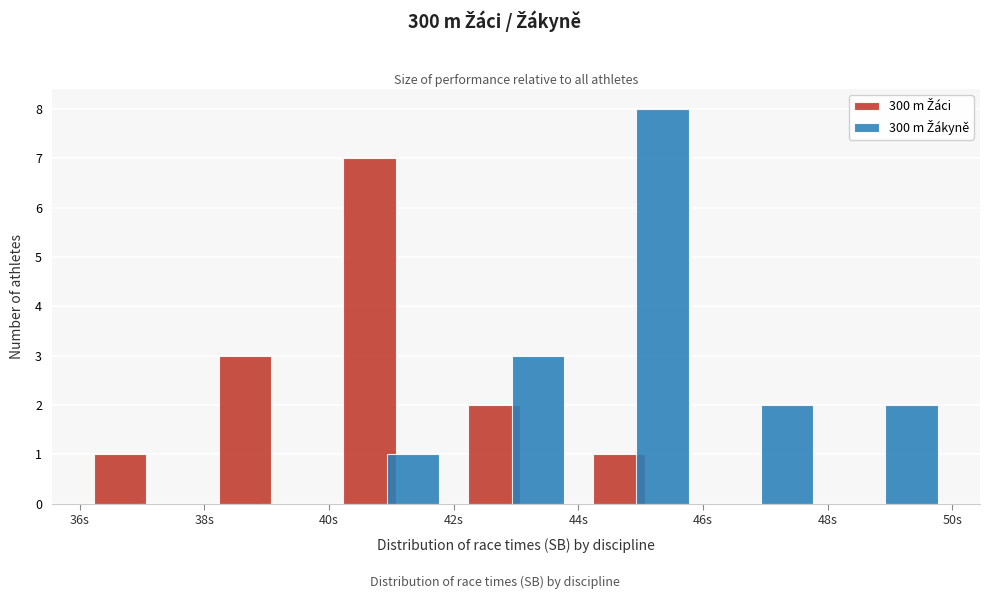

What is the height of the 300 m Žáci bar covering 42 to 44 on the x-axis? The values are not printed on the chart, so give them approximately, as read against the axis.

2